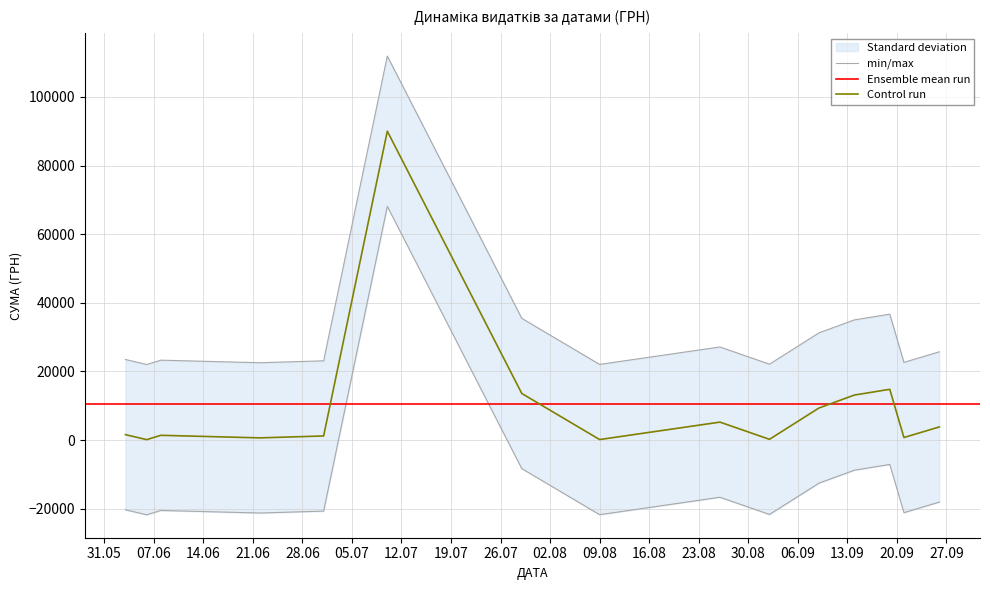

What is the highest value of the Control run series?

90000.0